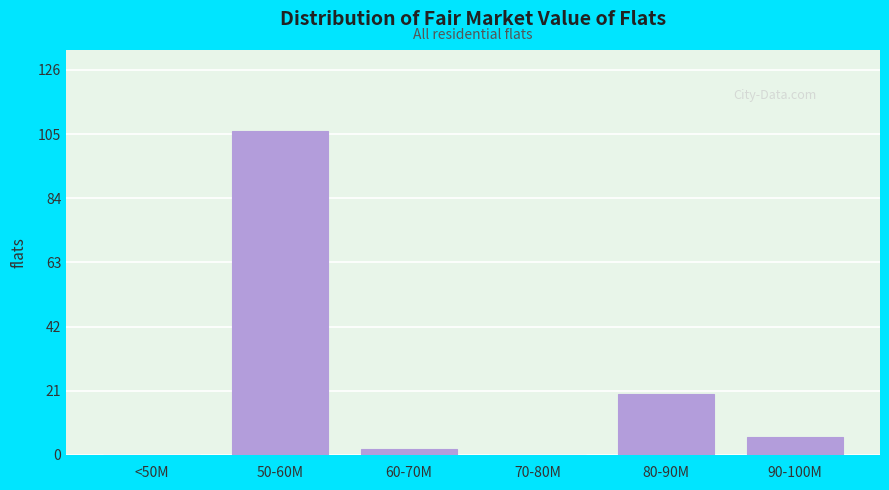

Reading left to right, what are all the values shown in this chart?

<50M=0	50-60M=106	60-70M=2	70-80M=0	80-90M=20	90-100M=6